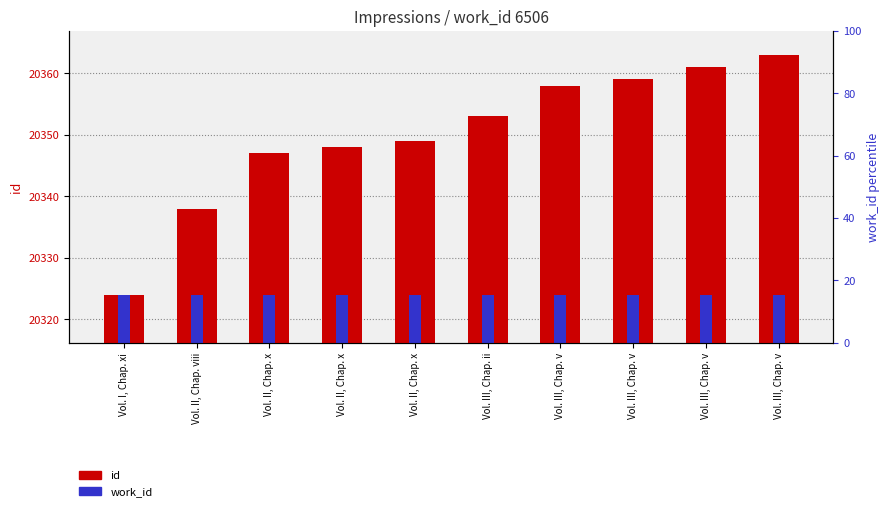

Are the bars horizontal?

No